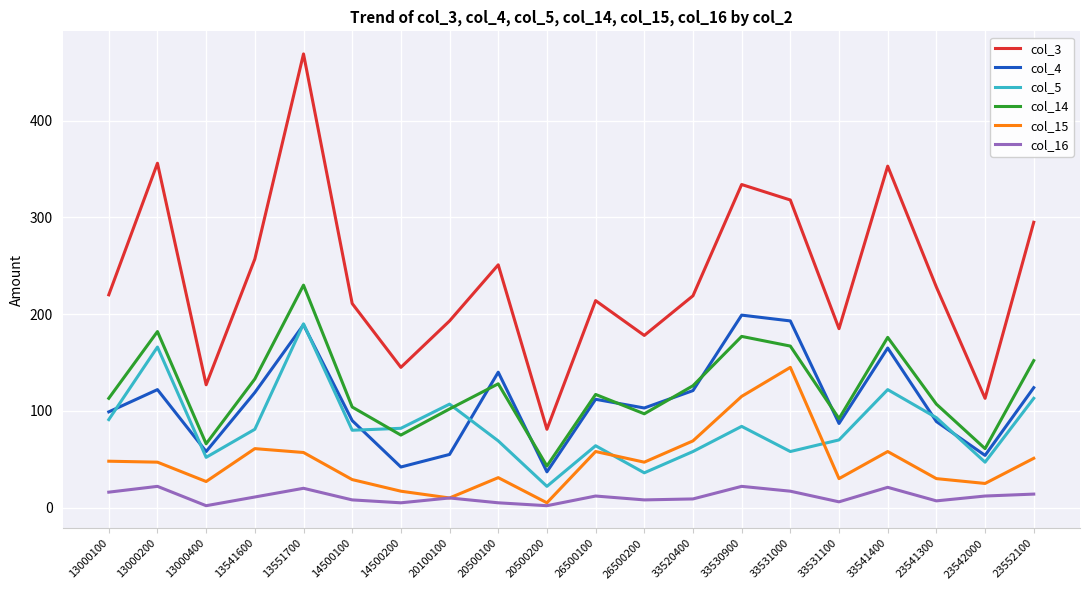

Is this an area chart (filled region under the line)?

No